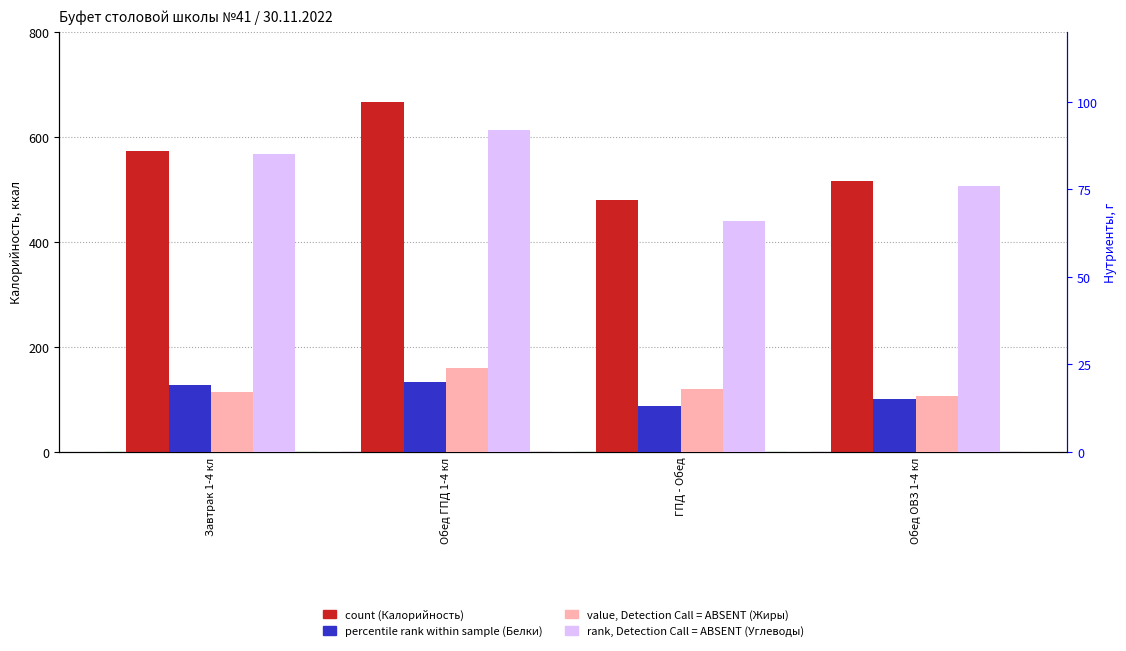

What is the sum of all Жиры (Absent) values?

75